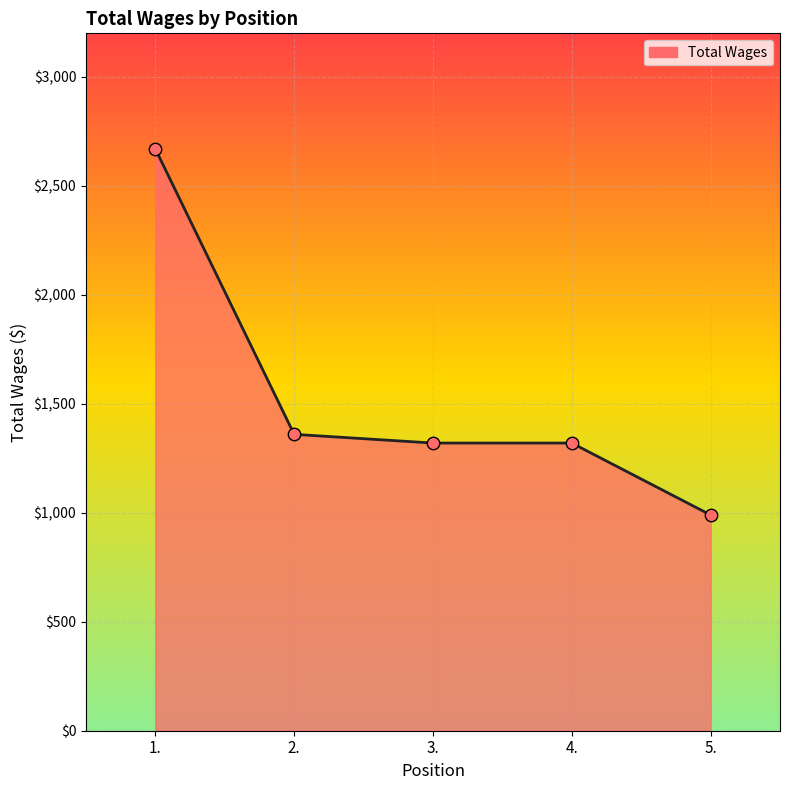

What is the ratio of the value at 1. to the value at 4.?

2.0